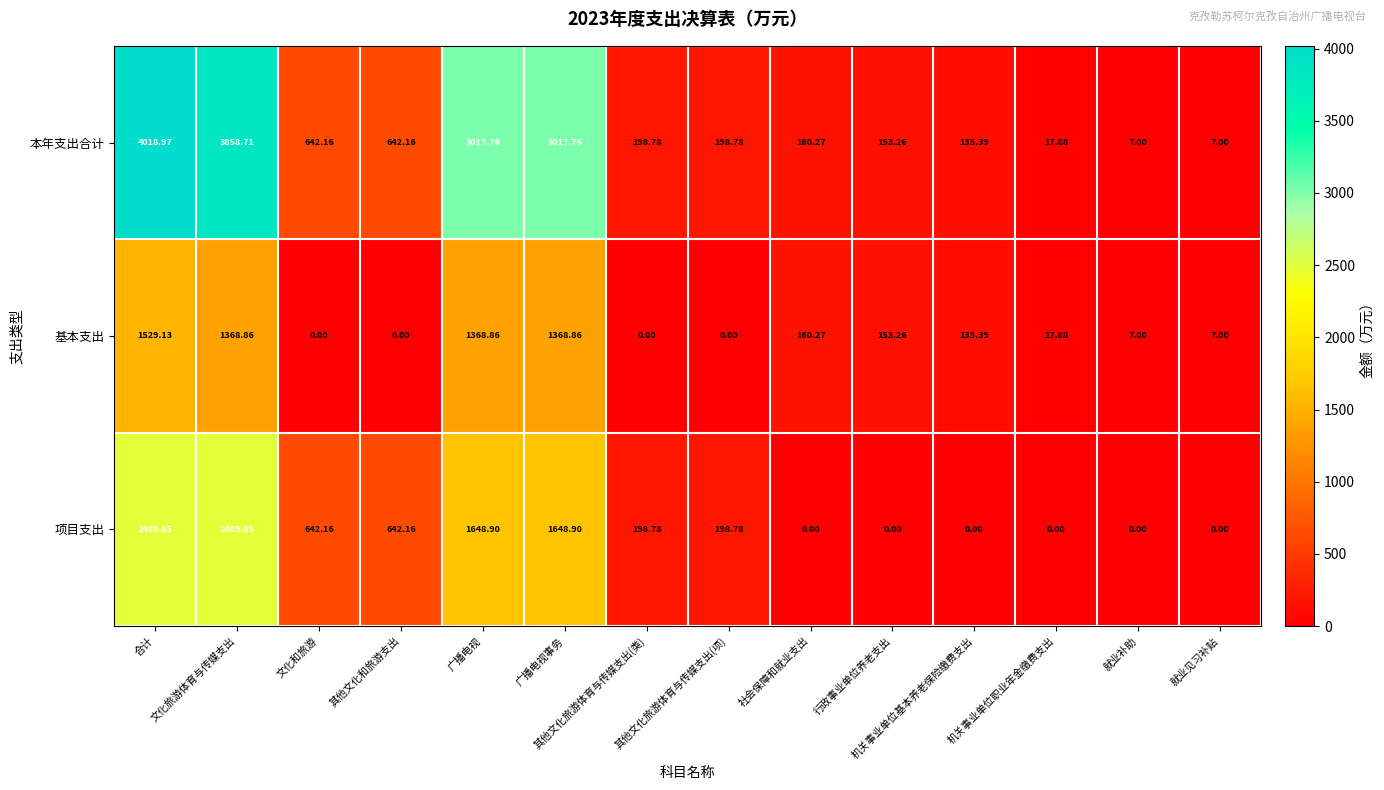

Rank the series by their average value, from lowest to highest.

基本支出, 项目支出, 本年支出合计